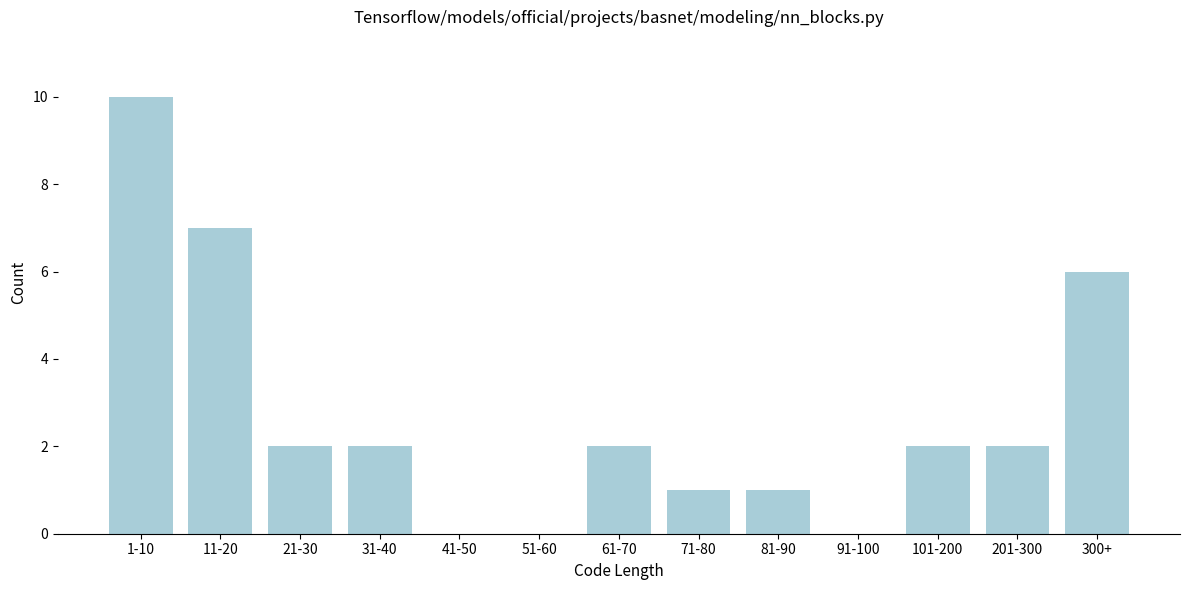

Reading left to right, list all the values displayed in this chart.

1-10=10	11-20=7	21-30=2	31-40=2	41-50=0	51-60=0	61-70=2	71-80=1	81-90=1	91-100=0	101-200=2	201-300=2	300+=6